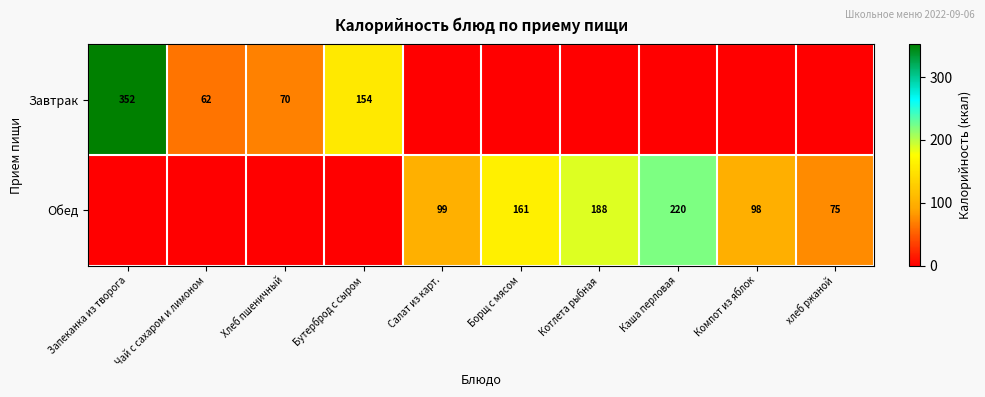

Is the value of Обед at Каша перловая greater than the value of Завтрак at Бутерброд с сыром?

Yes